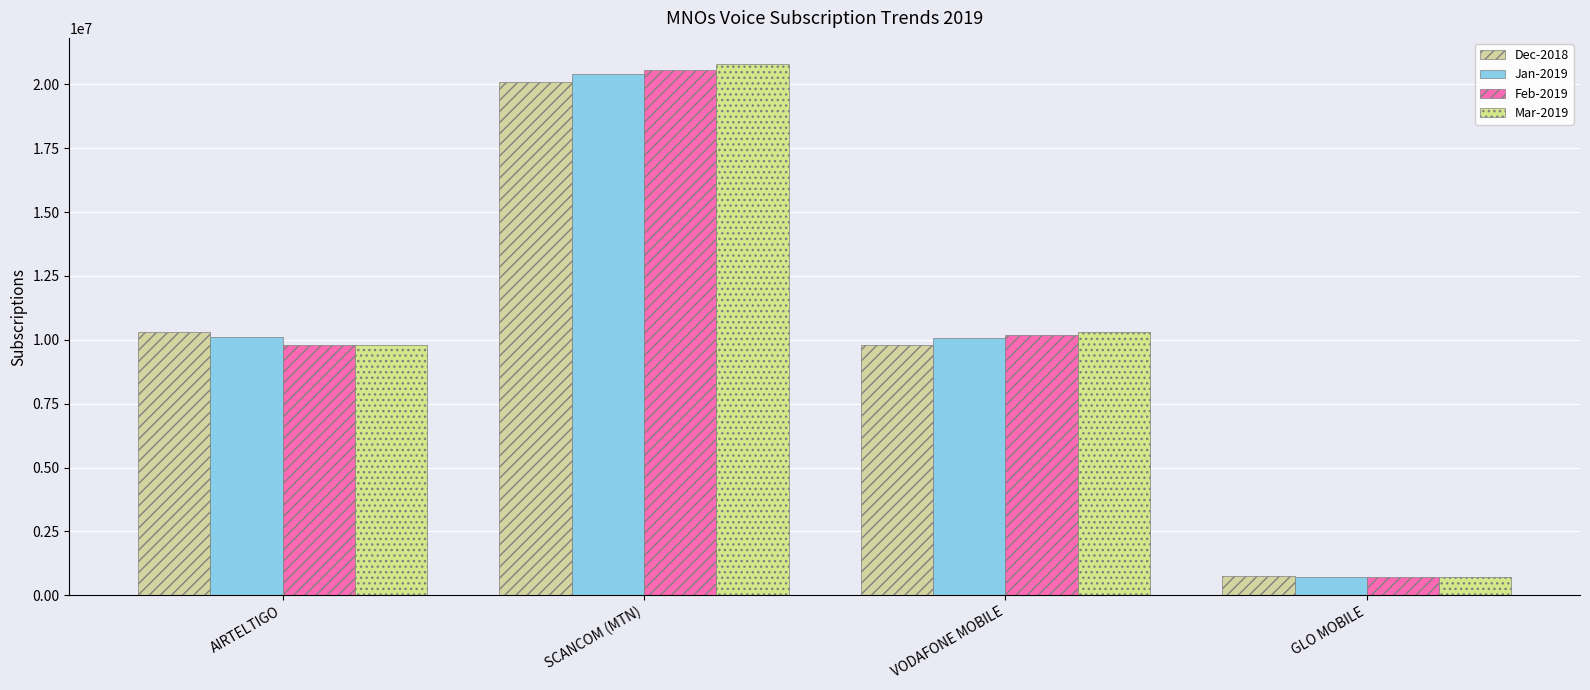

Is it true that Jan-2019 equals 10097037 at AIRTELTIGO?

True